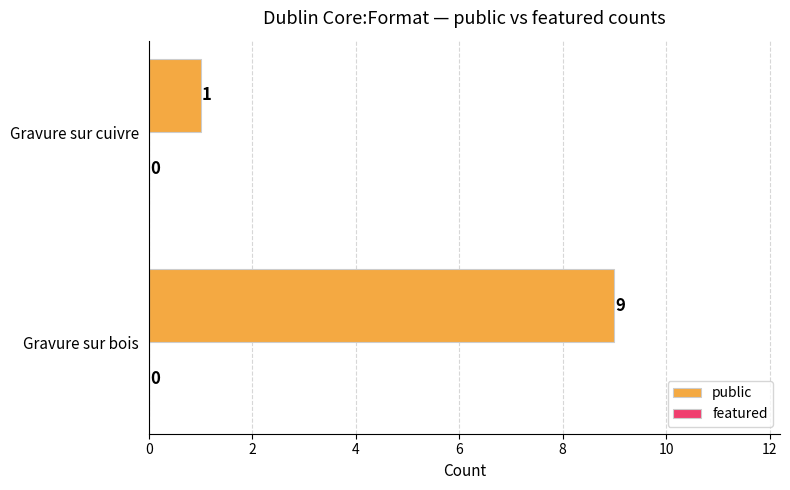

How many bars are there in total?

2